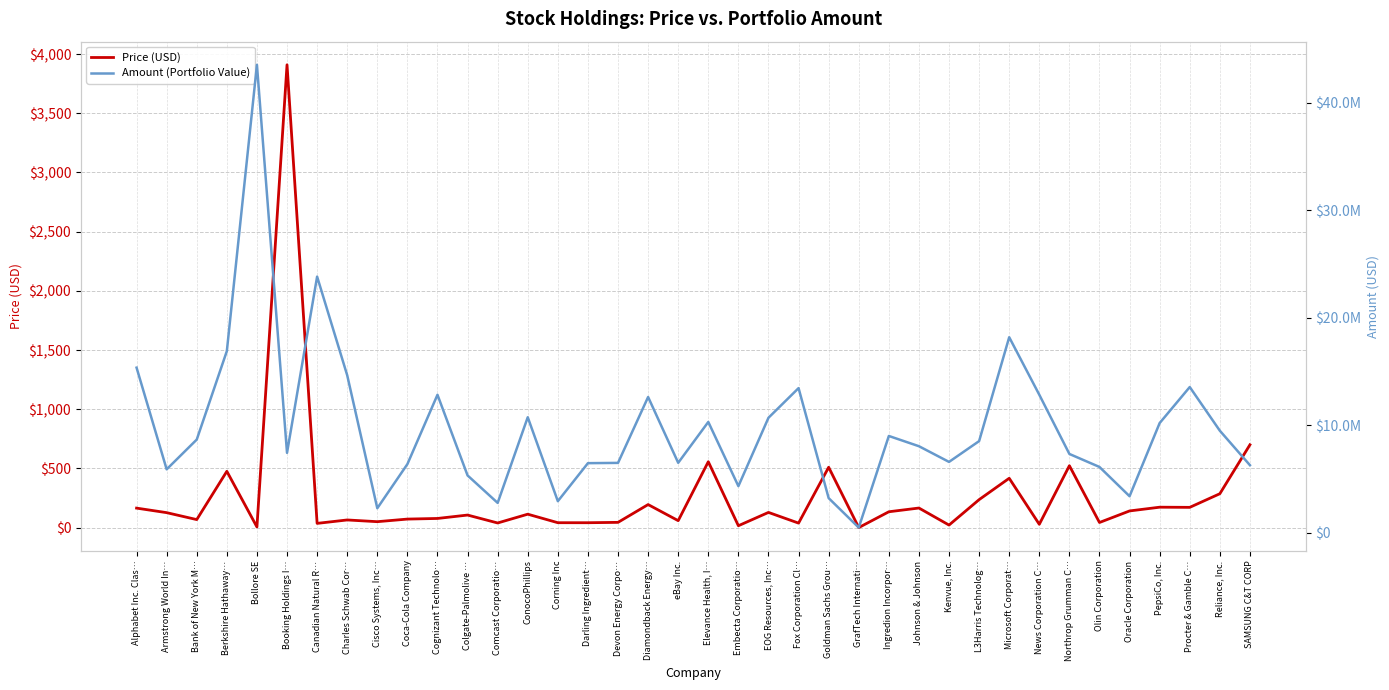

What are all the series names shown in the legend?

Price (USD), Amount (Portfolio Value)